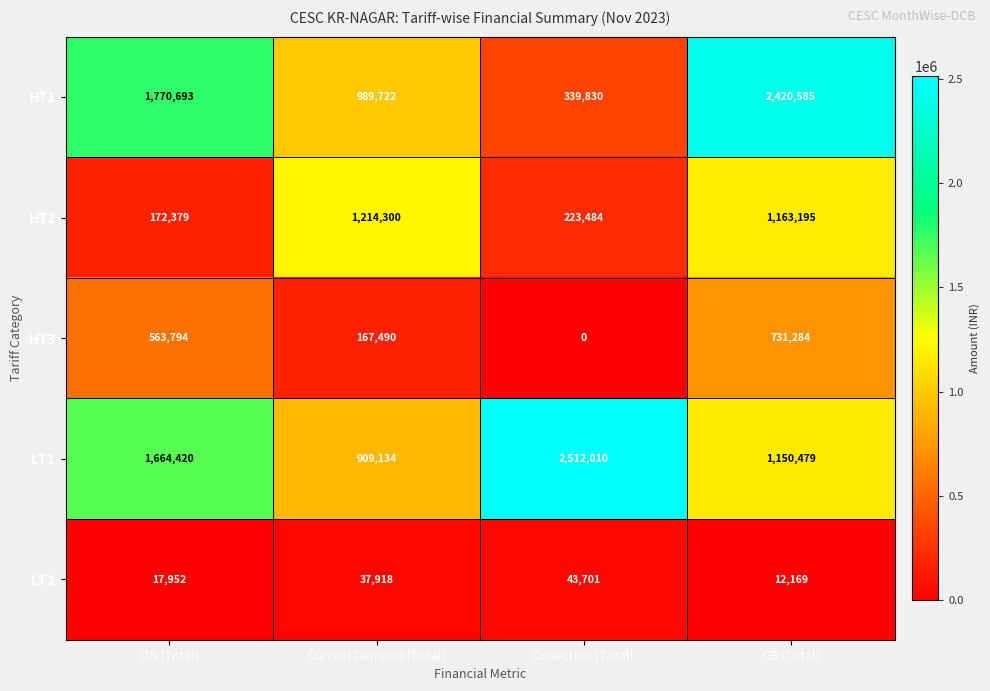

What is the difference between the HT3 values at OB (Total) and Collection (Total)?

563794